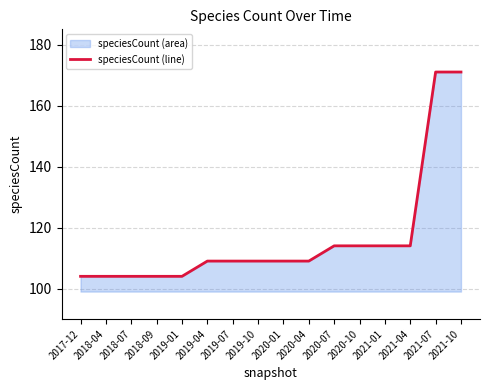

Which has a higher value, 2019-07 or 2018-04?

2019-07